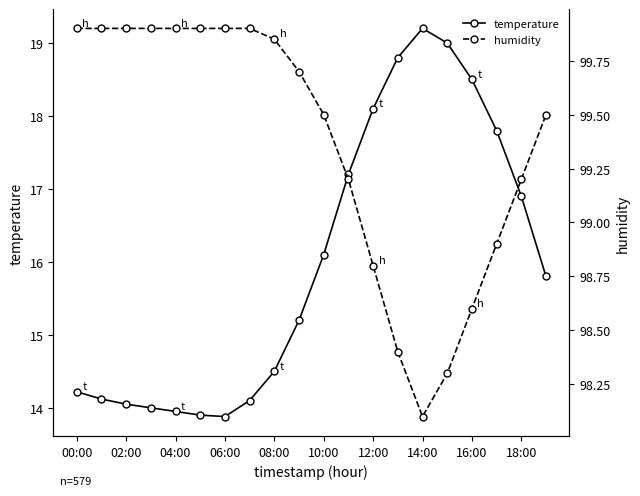

True or false: humidity has more than 2 interior local peaks.

False